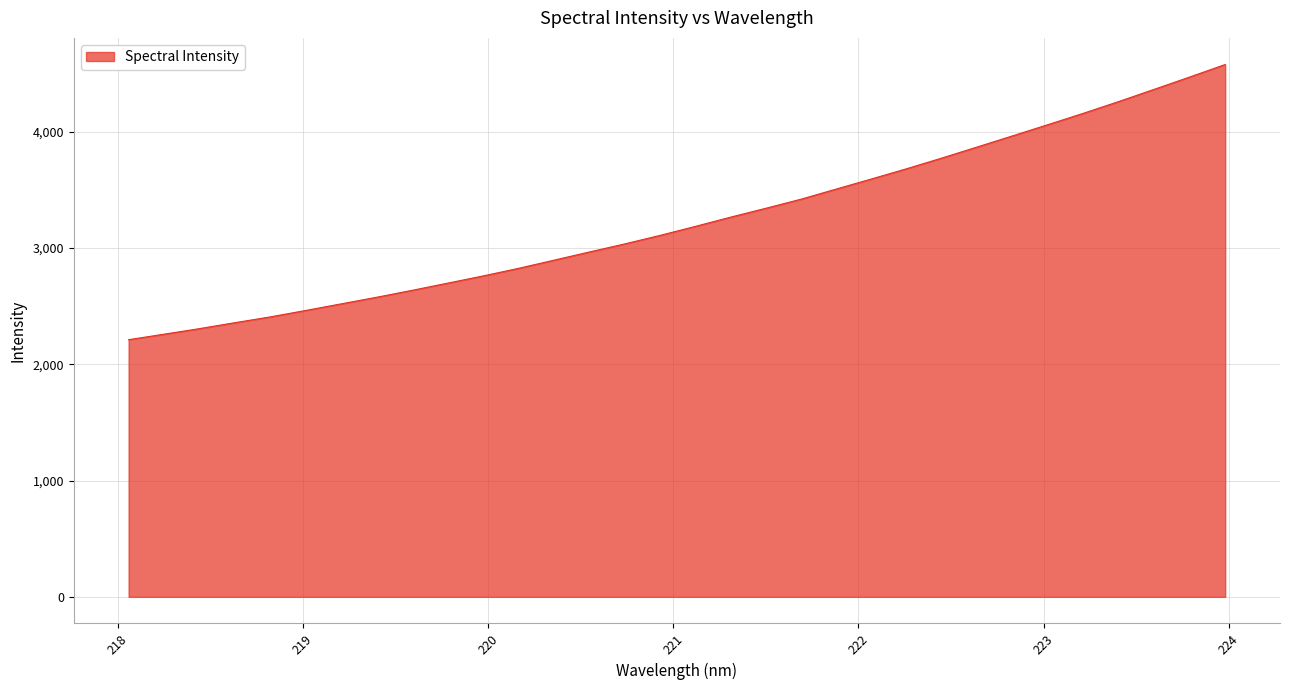

What is the difference between the maximum and minimum values?

2366.0